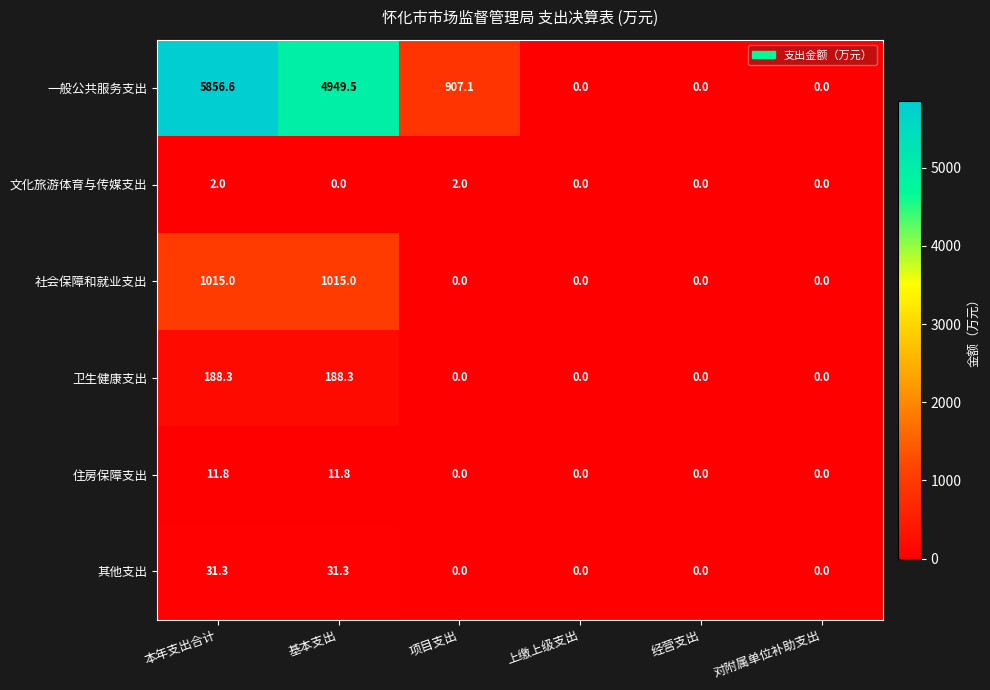

Read the 一般公共服务支出 value at 本年支出合计.

5856.6